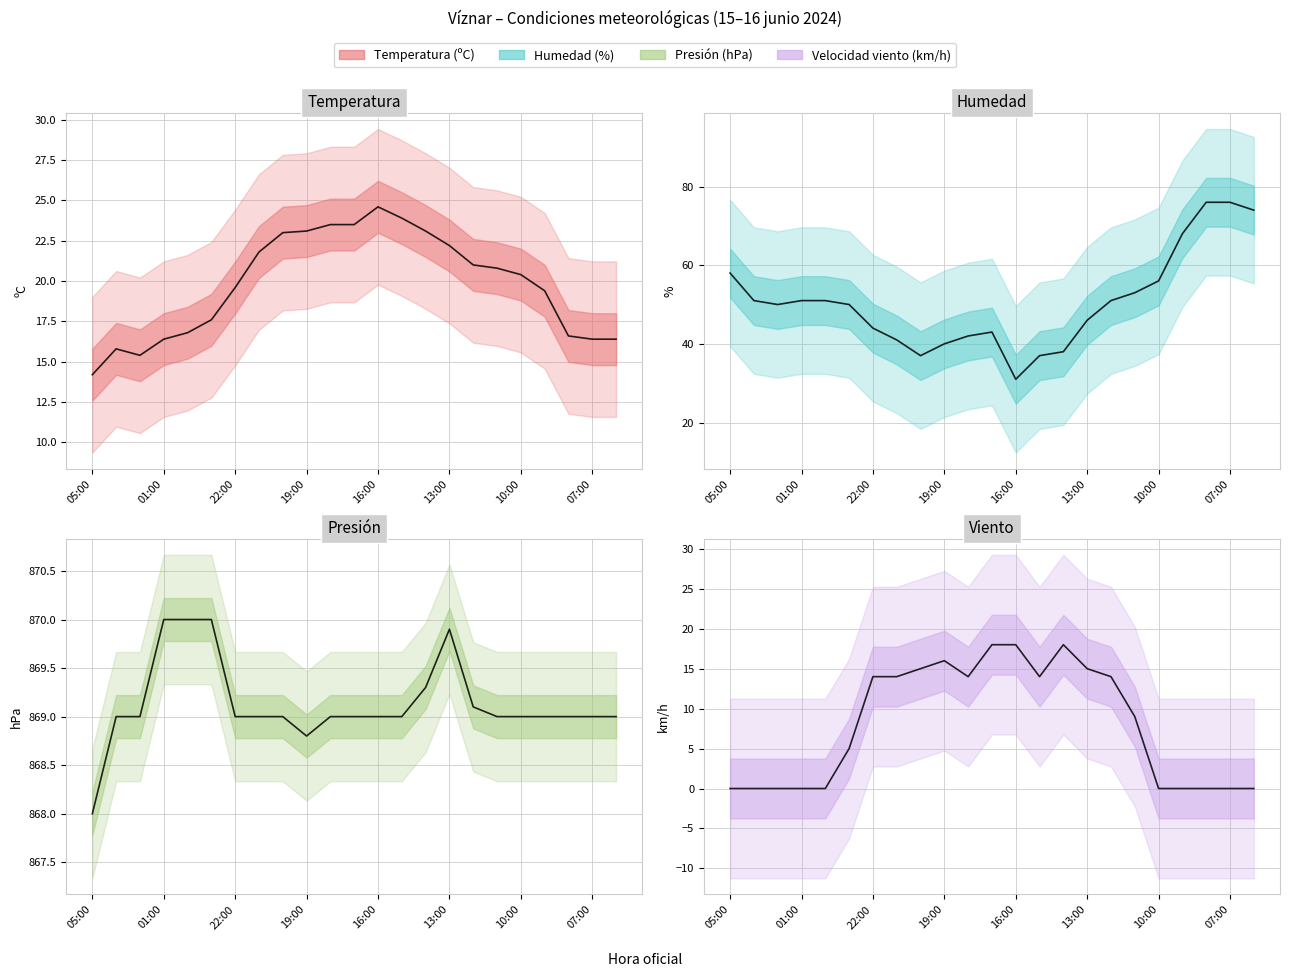

What are all the series names shown in the legend?

Temperatura (ºC), Humedad (%), Presión (hPa), Velocidad del viento (km/h)